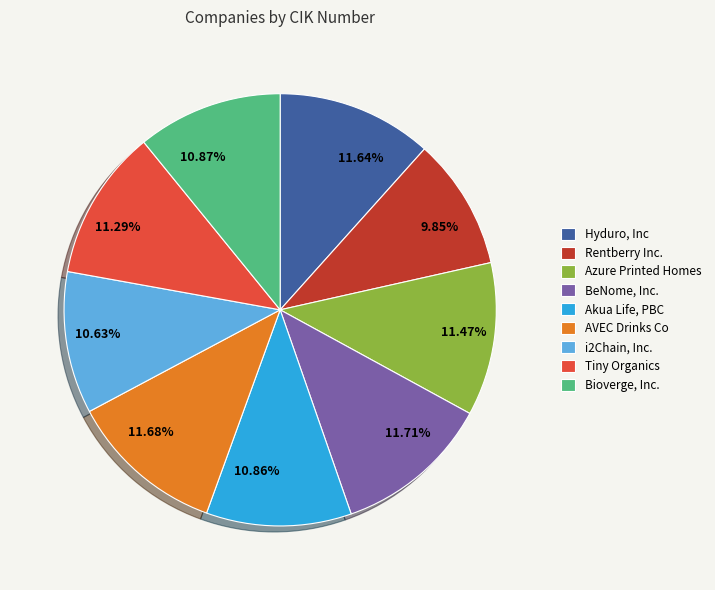

Which slice is the smallest?

Rentberry Inc.